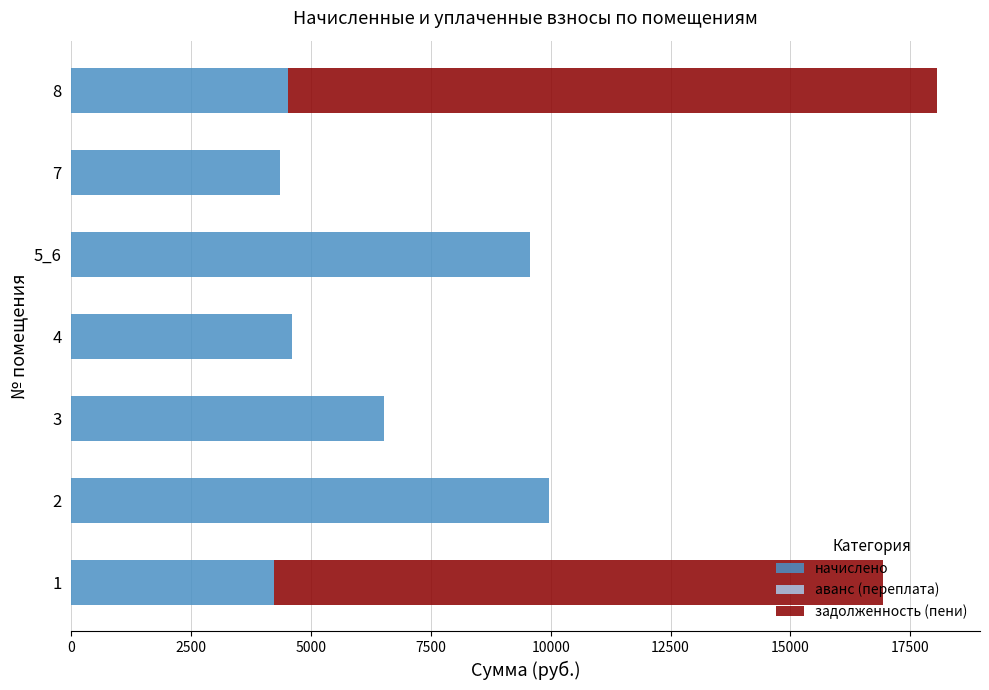

At which category is the sum across all series the highest?

8